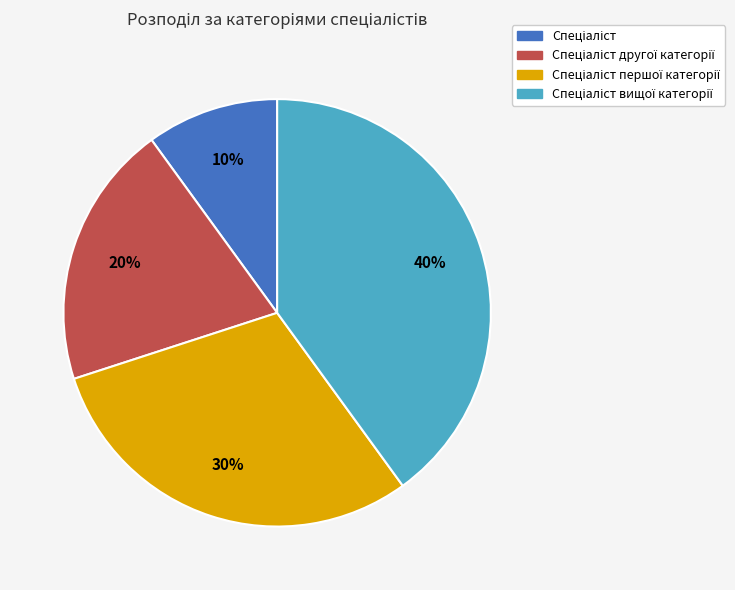

To the nearest percent, what is the average slice percentage?

25%